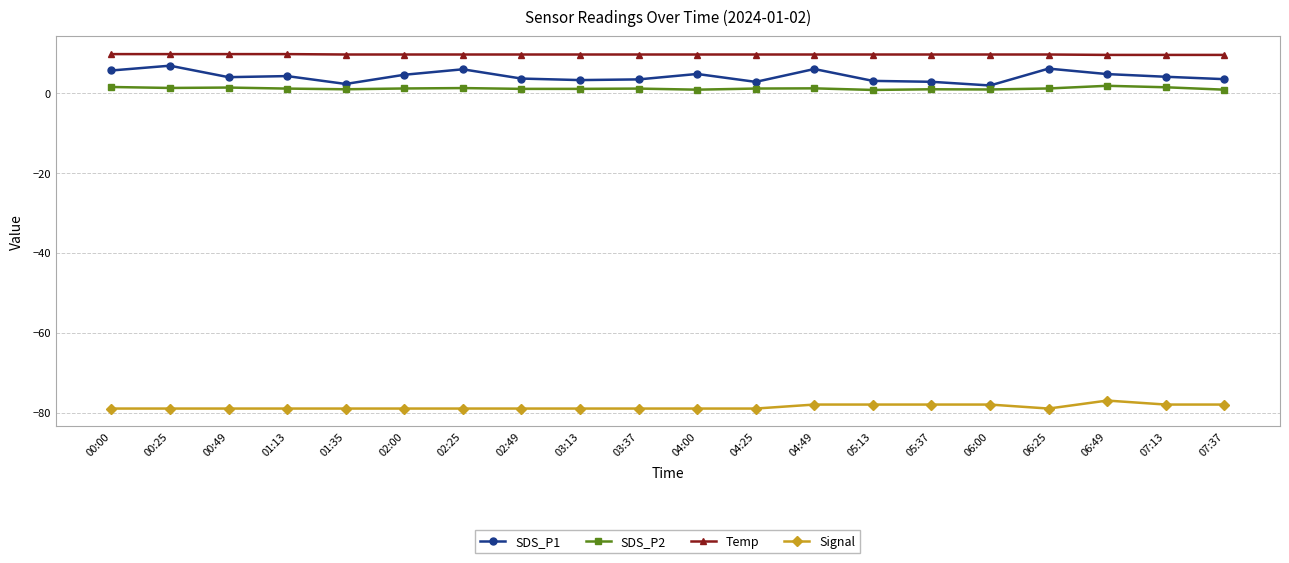

What is the average value of the SDS_P1 series?

4.1